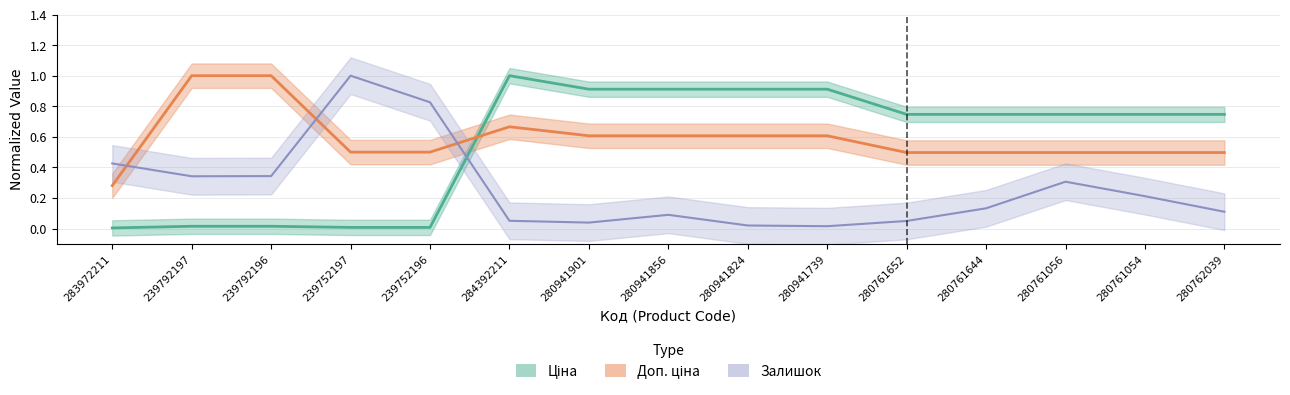

How many intersections are there between Доп. ціна and Ціна?

1